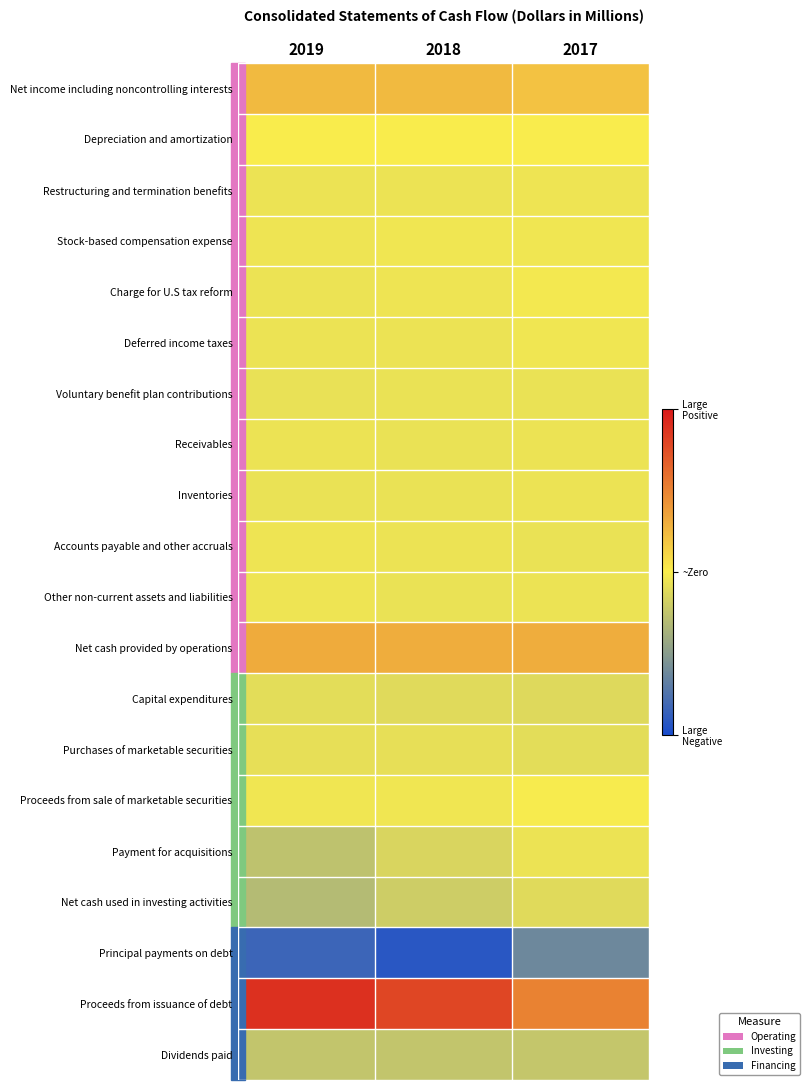

Reading left to right, list all the values displayed in this chart.

Net income including noncontrolling interests: 2019=2527	2018=2558	2017=2174
Depreciation and amortization: 2019=519	2018=511	2017=475
Restructuring and termination benefits: 2019=18	2018=-7	2017=91
Stock-based compensation expense: 2019=100	2018=109	2017=127
Charge for U.S tax reform: 2019=0	2018=80	2017=275
Deferred income taxes: 2019=17	2018=27	2017=108
Voluntary benefit plan contributions: 2019=-113	2018=-67	2017=-81
Receivables: 2019=19	2018=-79	2017=-15
Inventories: 2019=-77	2018=-58	2017=-8
Accounts payable and other accruals: 2019=36	2018=18	2017=-96
Other non-current assets and liabilities: 2019=87	2018=-36	2017=4
Net cash provided by operations: 2019=3133	2018=3056	2017=3054
Capital expenditures: 2019=-335	2018=-436	2017=-553
Purchases of marketable securities: 2019=-184	2018=-169	2017=-347
Proceeds from sale of marketable securities: 2019=131	2018=156	2017=391
Payment for acquisitions: 2019=-1711	2018=-728	2017=0
Net cash used in investing activities: 2019=-2099	2018=-1170	2017=-471
Principal payments on debt: 2019=-6611	2018=-7355	2017=-4808
Proceeds from issuance of debt: 2019=8059	2018=7176	2017=4779
Dividends paid: 2019=-1614	2018=-1591	2017=-1529